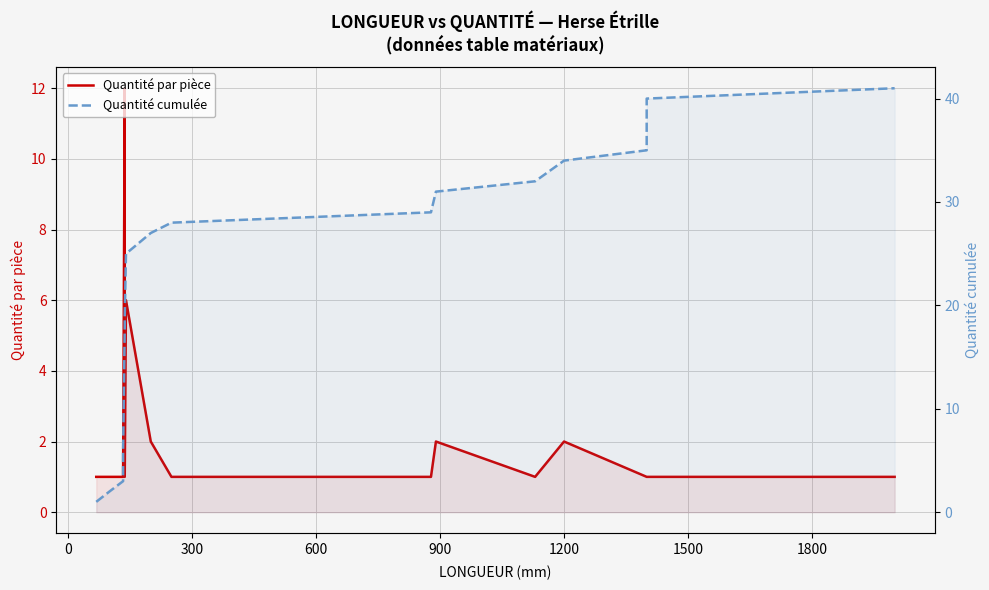

What is the minimum value for Quantité cumulée?

1